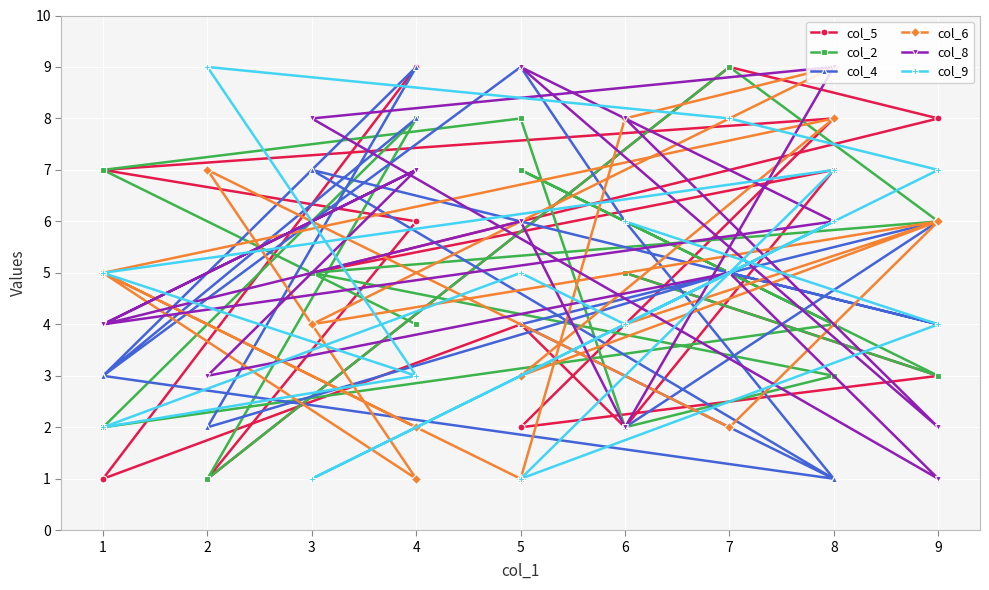

Rank the series by their maximum value, from lowest to highest.

col_5, col_2, col_4, col_6, col_8, col_9